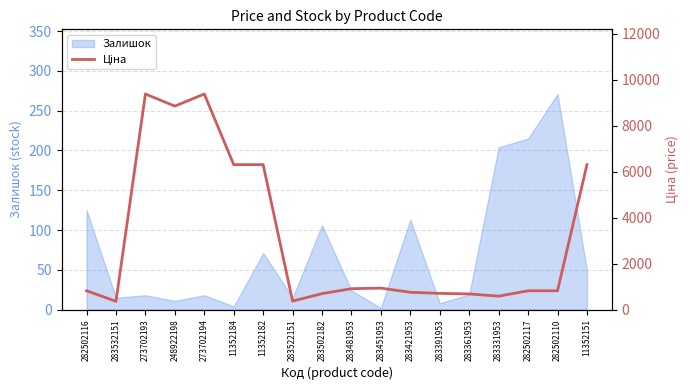

Which label corresponds to the largest value in the chart?

273702193